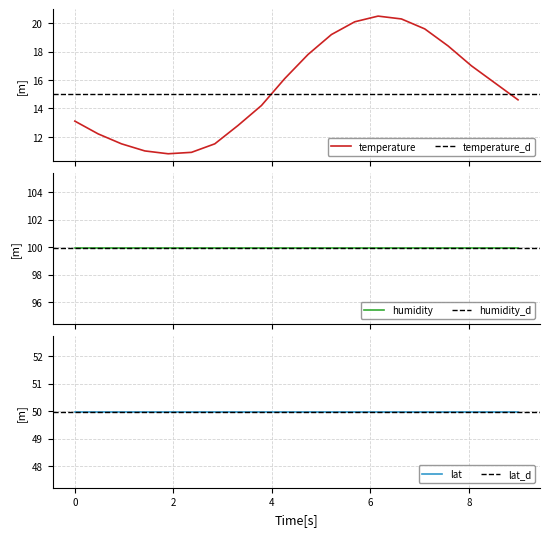

Is it true that lat equals 84.0 at 08:00?

False